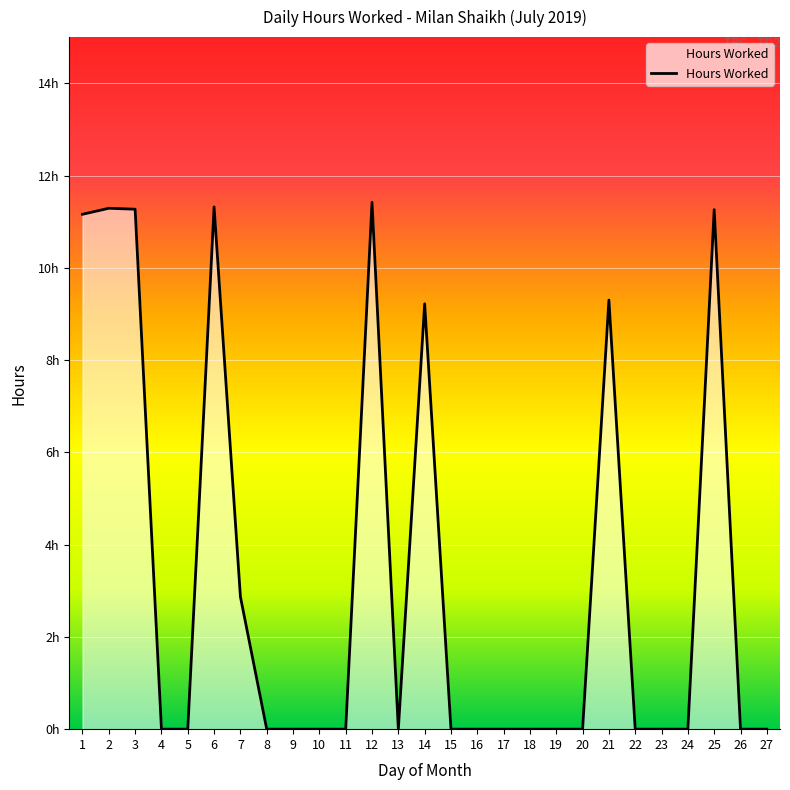

Where is the first local maximum?

2